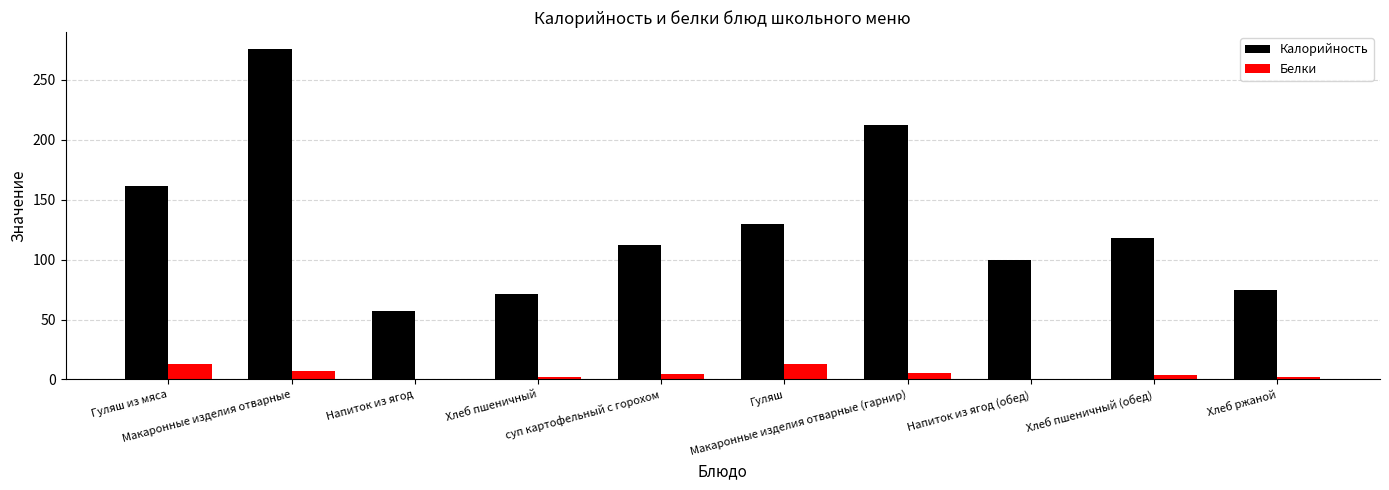

What is the highest value of the Калорийность series?

276.0